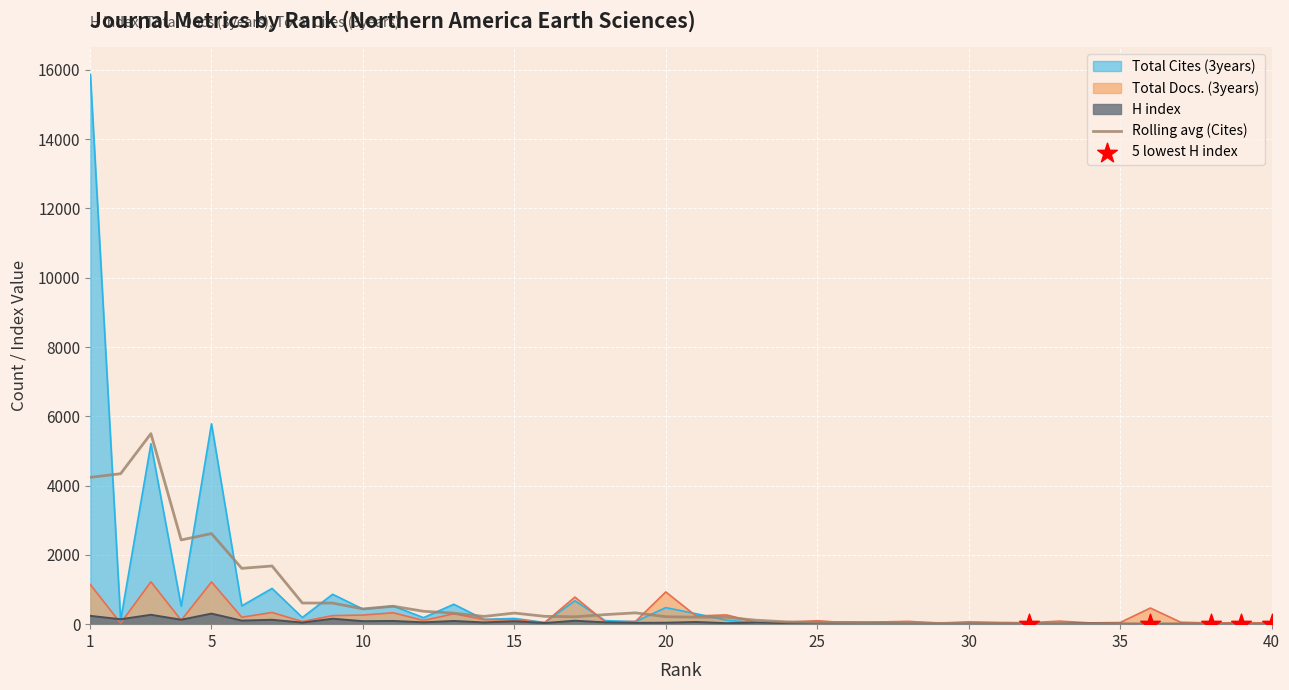

Which series reaches the minimum Y coordinate?

Total Cites (3years)